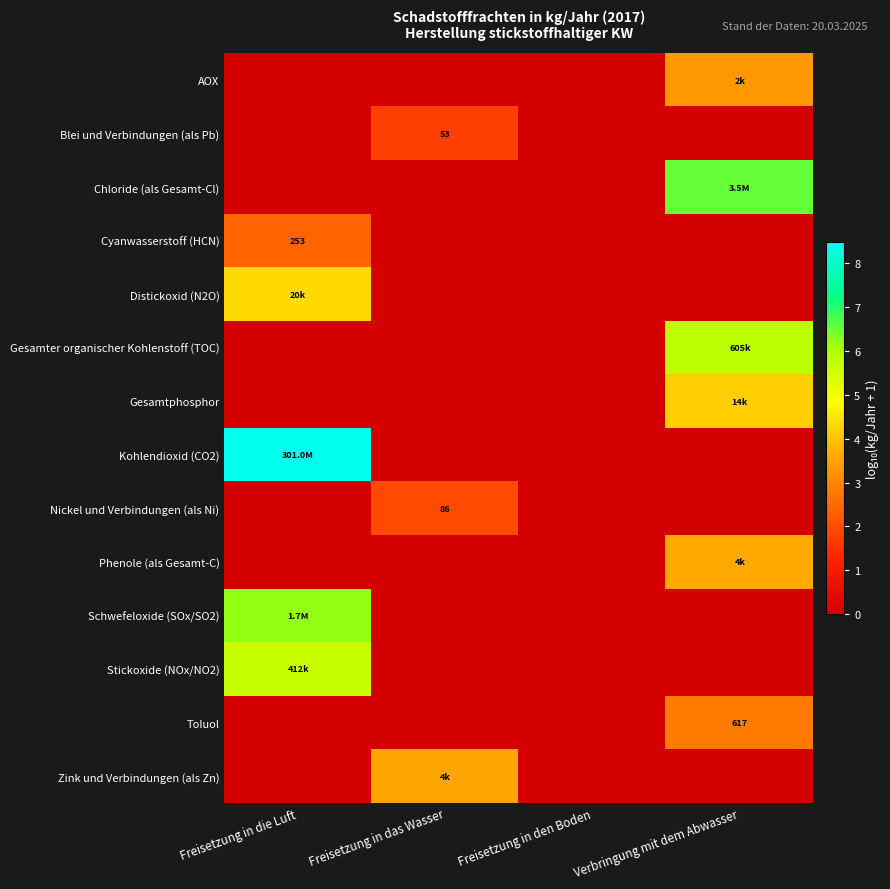

At which label is Schwefeloxide (SOx/SO2) closest to 3?

Freisetzung in das Wasser